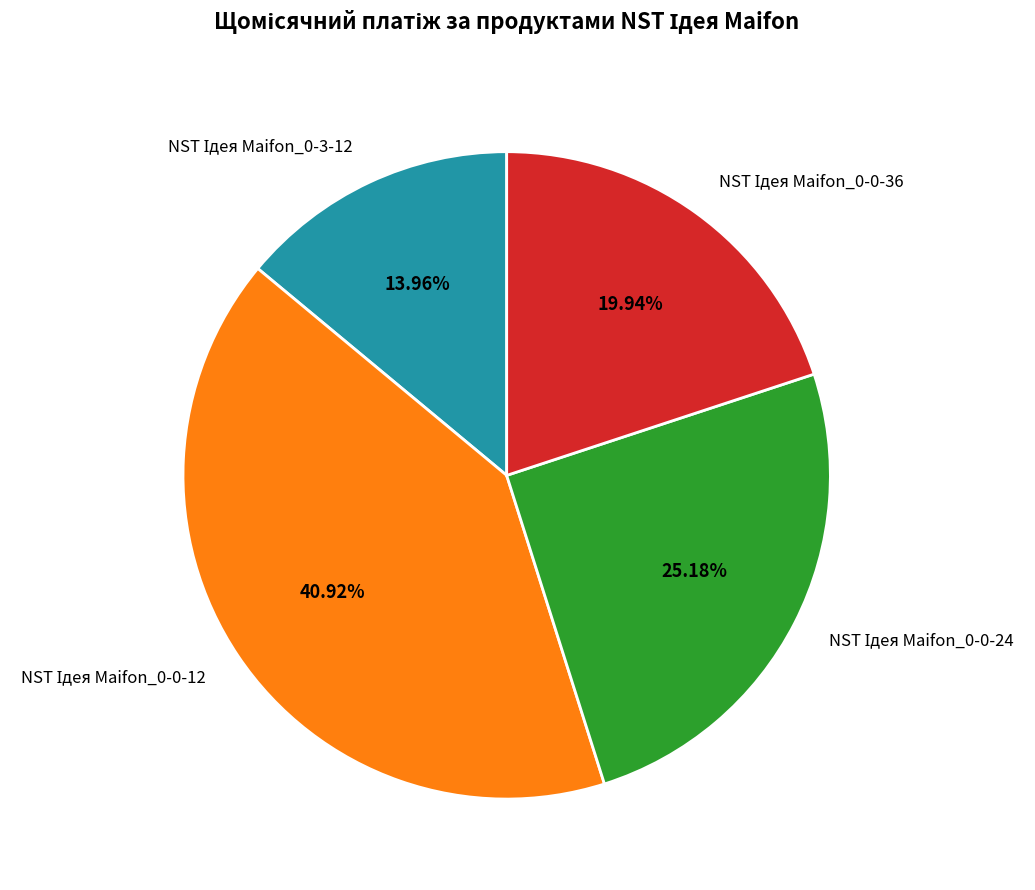

Does any single category account for the majority?

No